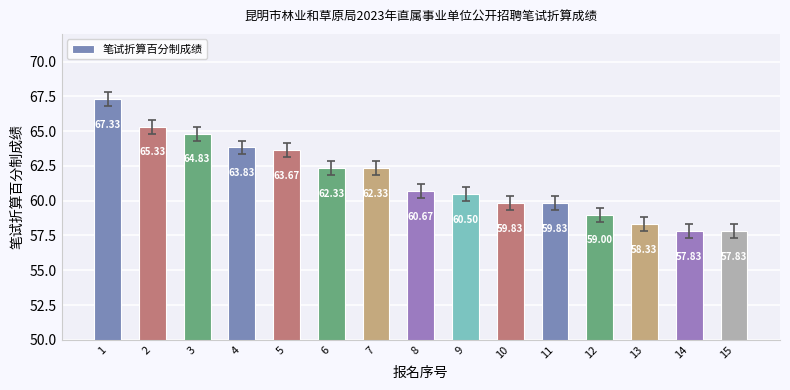

Count the number of categories in the chart.

15